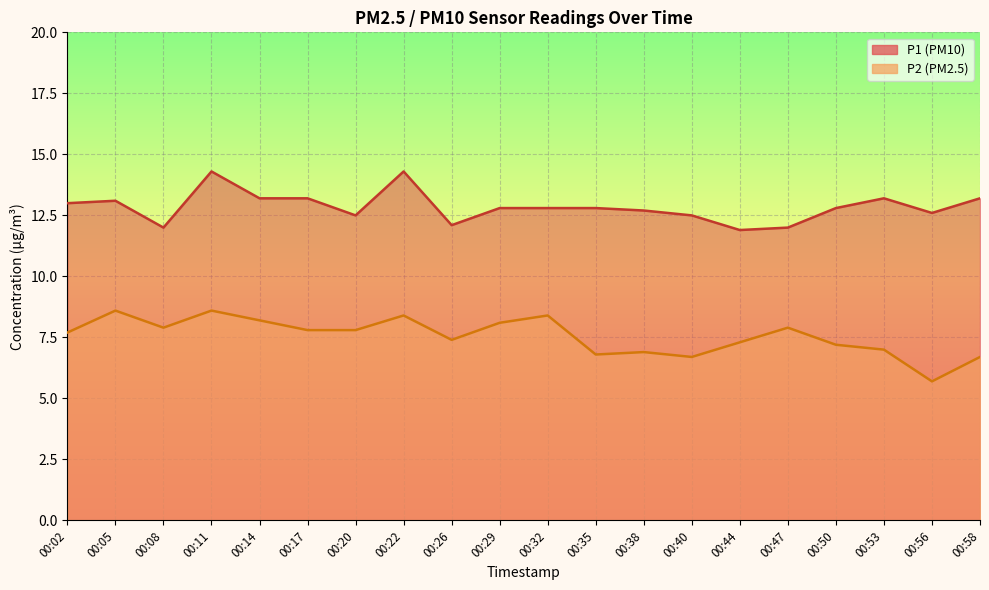

Which has a higher value, 00:17 or 00:40?

00:17